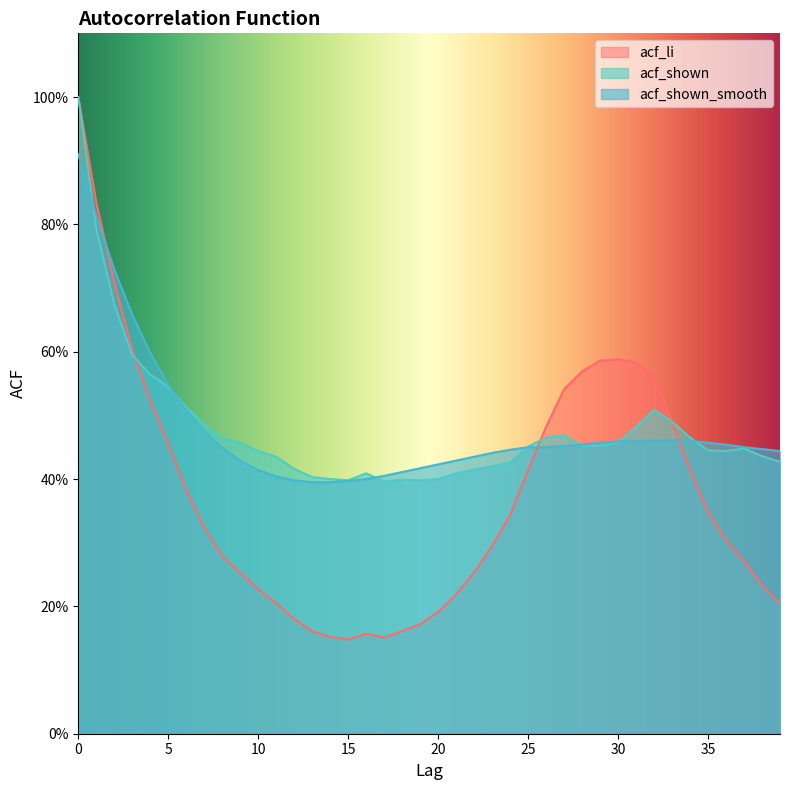

At how many categories does at least one series exceed 0?

40